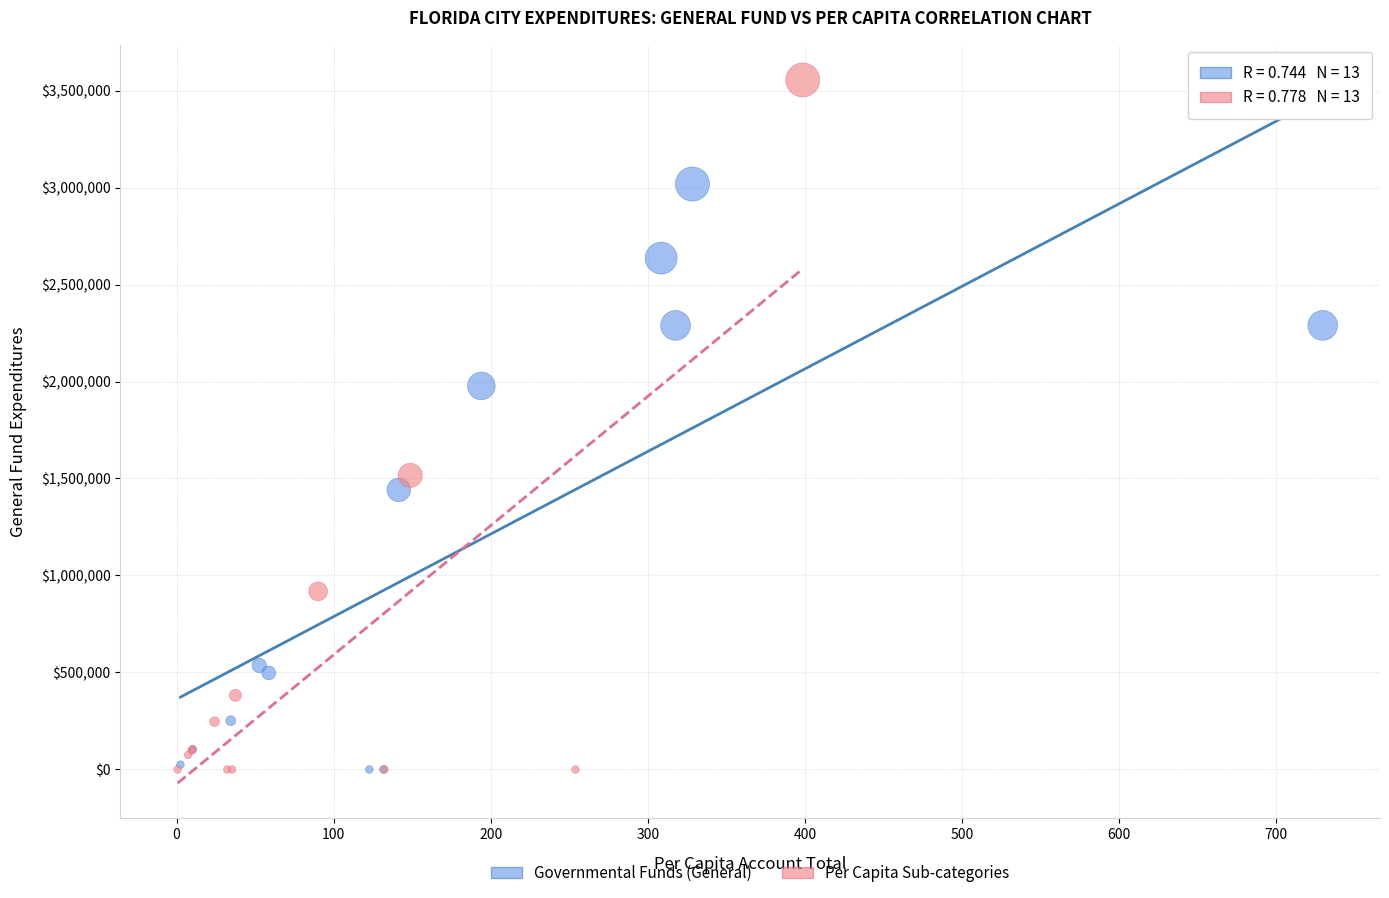

Which series has the largest Y range (max minus min)?

Per Capita Sub-categories